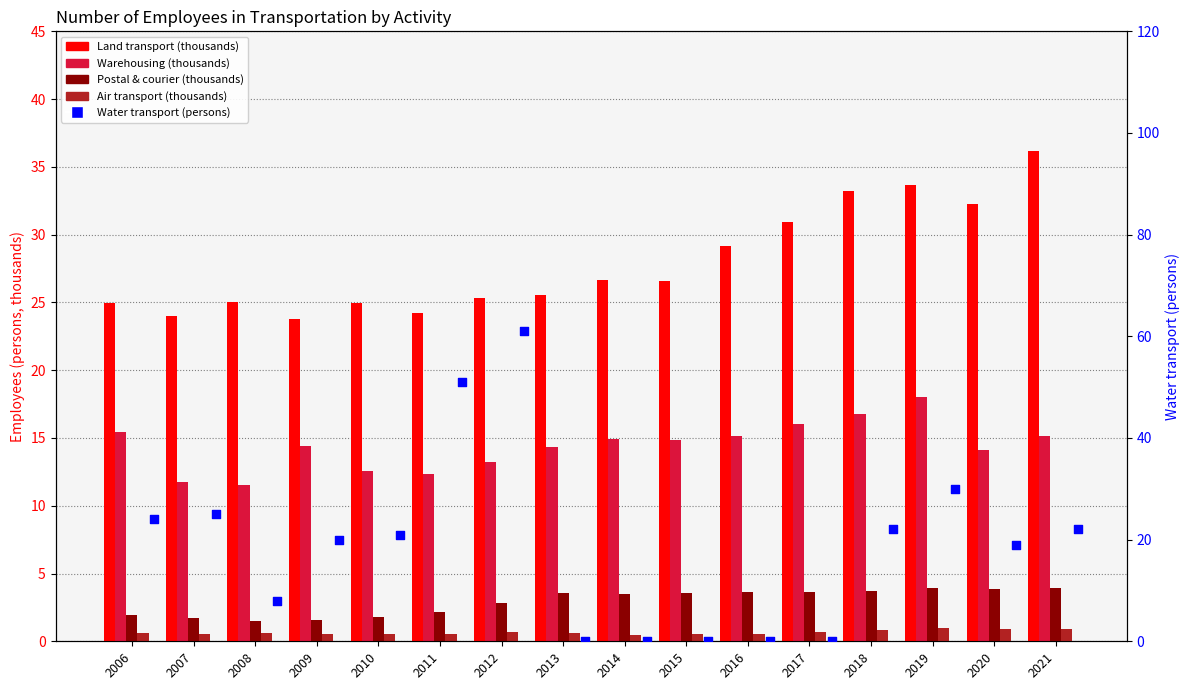

At how many categories does at least one series exceed 38?

2